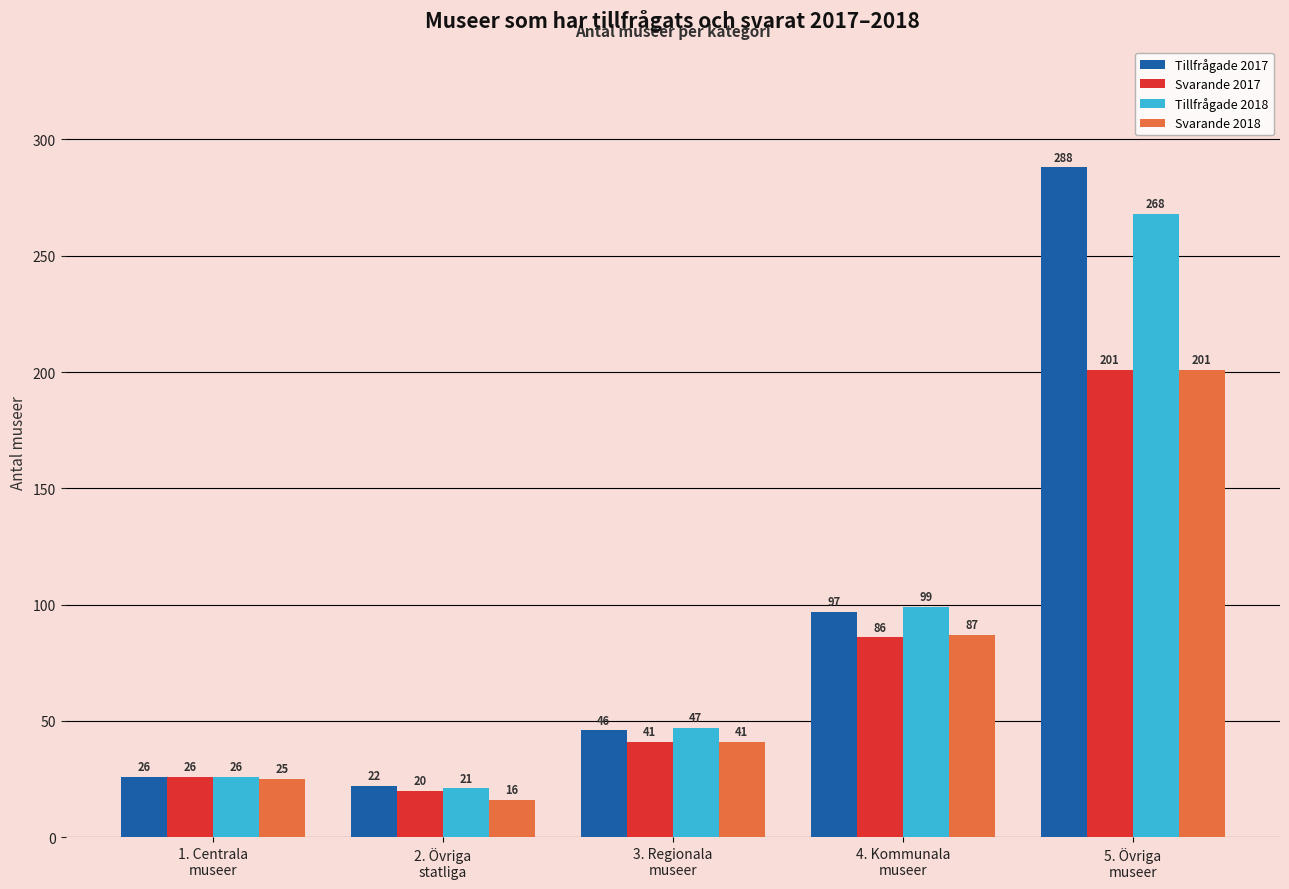

What is the difference between the second highest and second lowest values in the Svarande 2017 series?

60